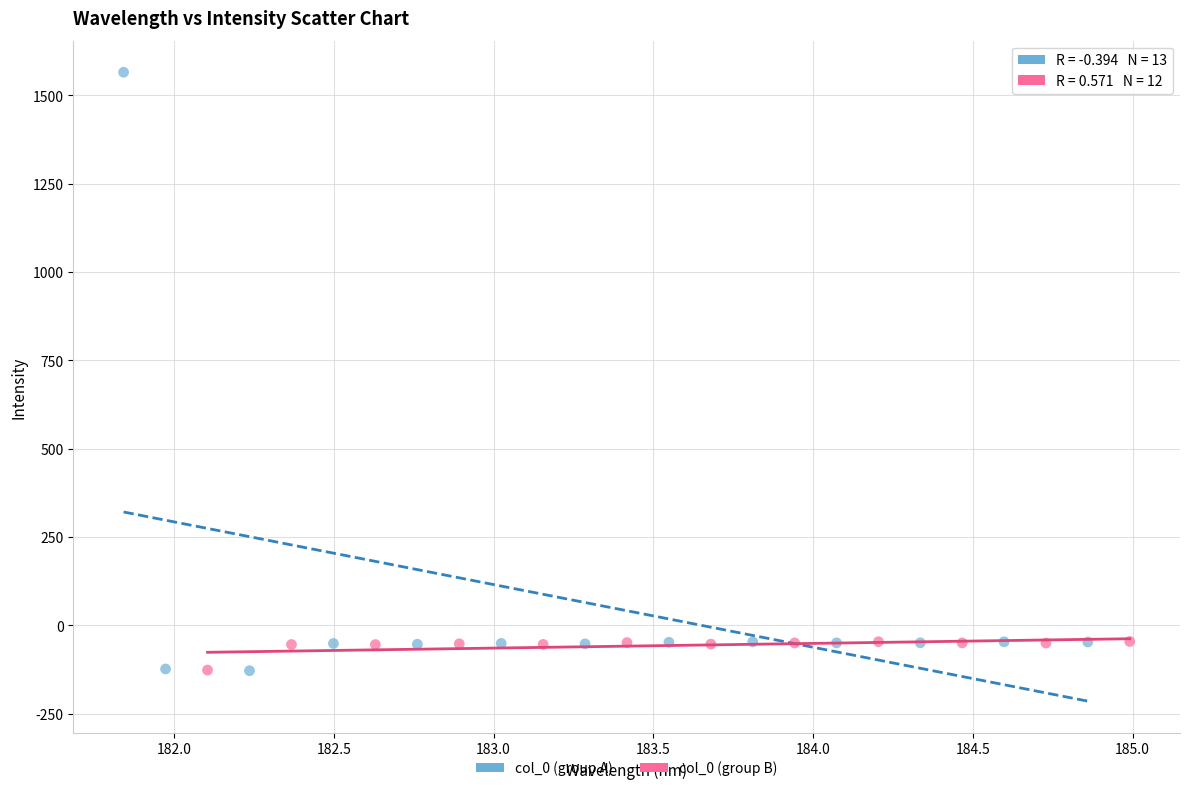

Which series reaches the maximum Y coordinate?

col_0 (group A)